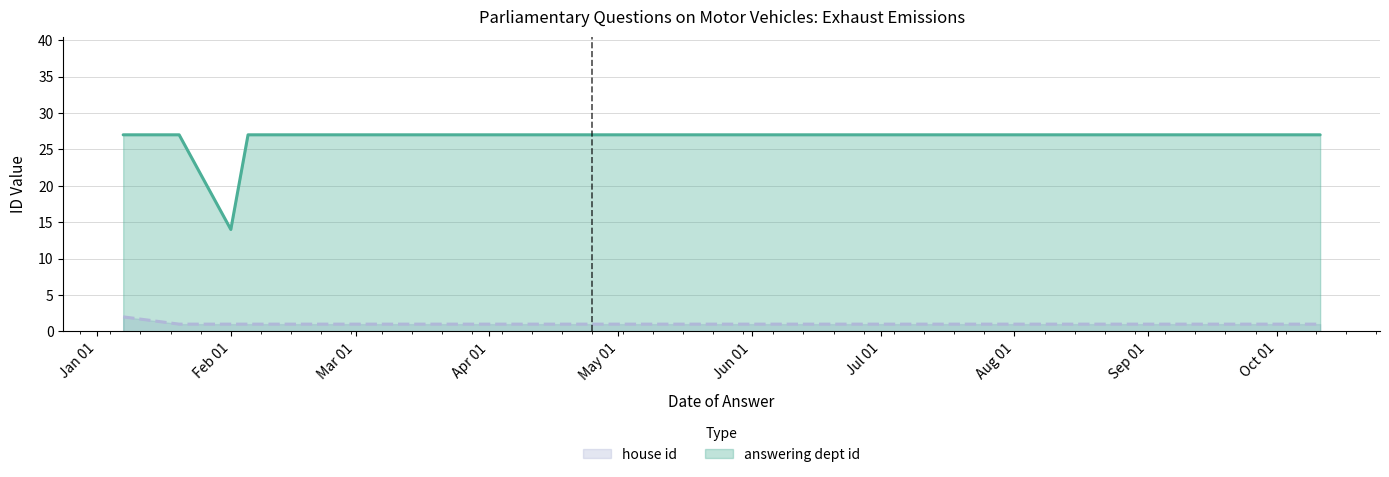

Which category has the highest value across all series?

2016-10-11